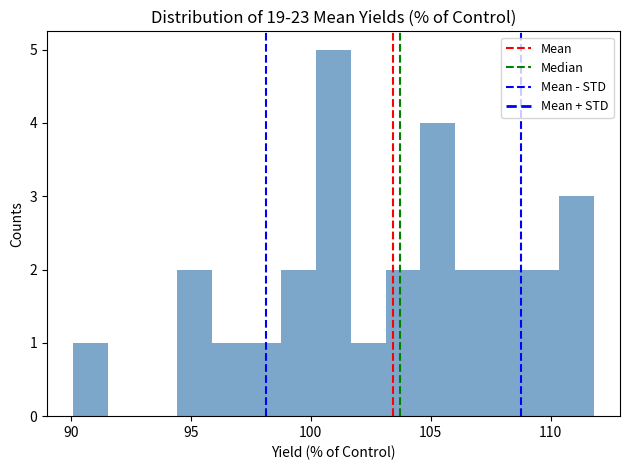

Around what value on the x-axis is the tallest bar? Give the approximate position of its centre, as read against the axis.

101.0